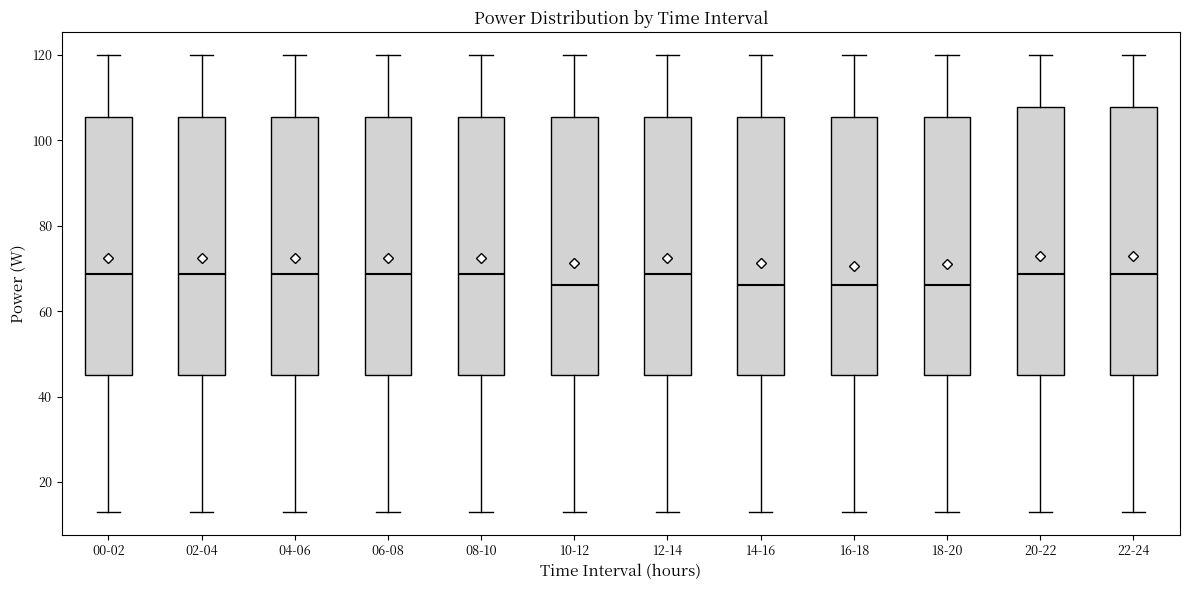

Reading left to right, transcribe this box plot: for each box, give where its median line is, the range the box spans, and where its two whiskers end, as read against the y-axis. The values are not printed on the chart, so give them approximately, as read against the axis.

00-02: median 68, box 46 to 106, whiskers 14 to 120
02-04: median 68, box 46 to 106, whiskers 14 to 120
04-06: median 68, box 46 to 106, whiskers 14 to 120
06-08: median 68, box 46 to 106, whiskers 14 to 120
08-10: median 68, box 46 to 106, whiskers 14 to 120
10-12: median 66, box 46 to 106, whiskers 14 to 120
12-14: median 68, box 46 to 106, whiskers 14 to 120
14-16: median 66, box 46 to 106, whiskers 14 to 120
16-18: median 66, box 44 to 106, whiskers 14 to 120
18-20: median 66, box 46 to 106, whiskers 14 to 120
20-22: median 68, box 46 to 108, whiskers 14 to 120
22-24: median 68, box 46 to 108, whiskers 14 to 120